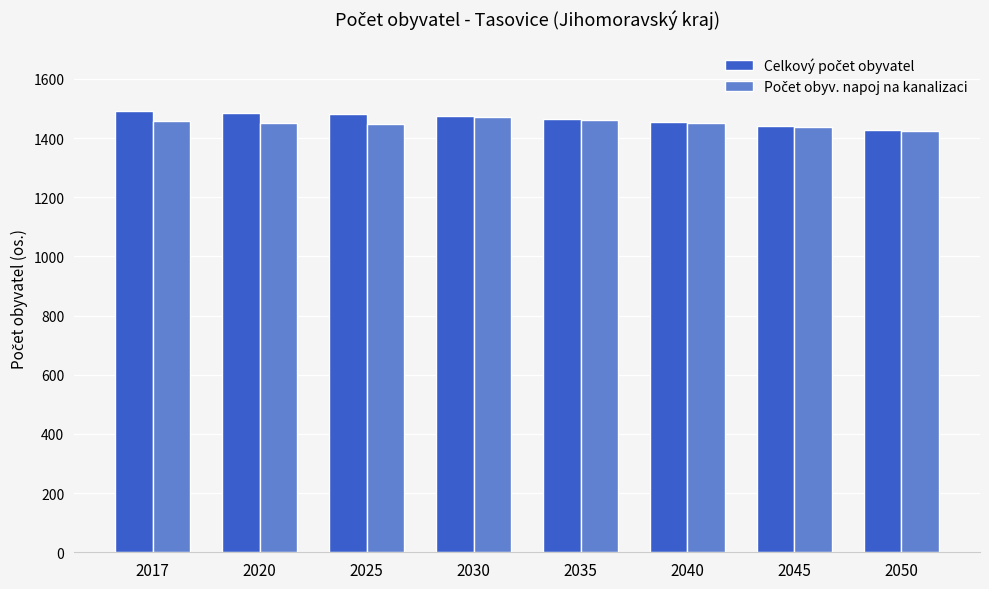

What is the maximum value shown in the chart?

1493